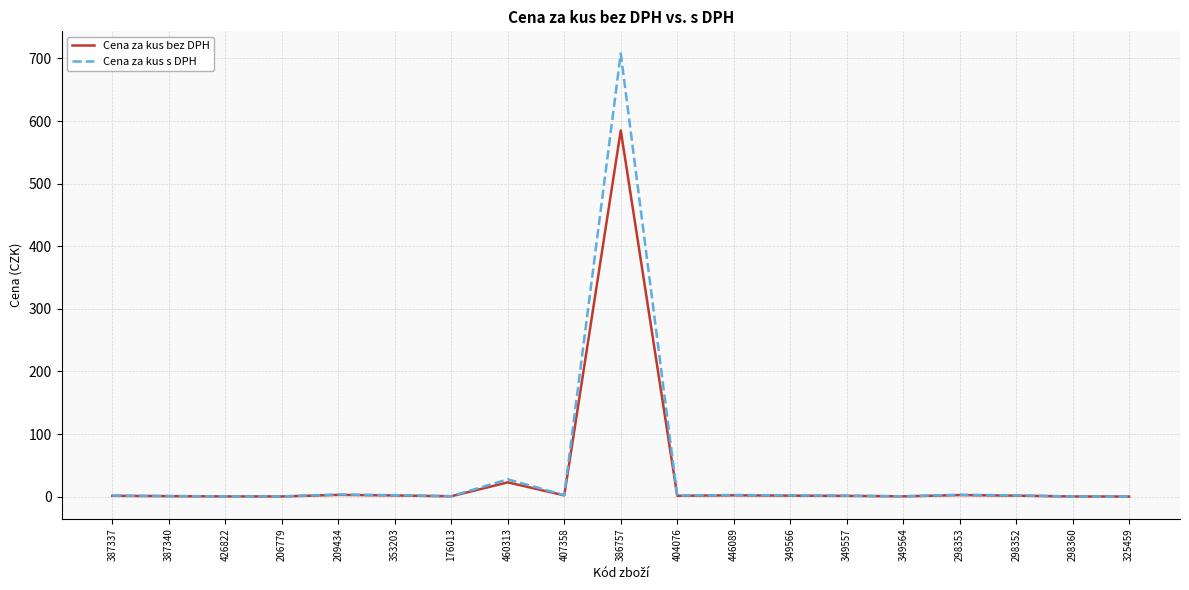

The Cena za kus s DPH series shows 2.4 at 353203. True or false?

True